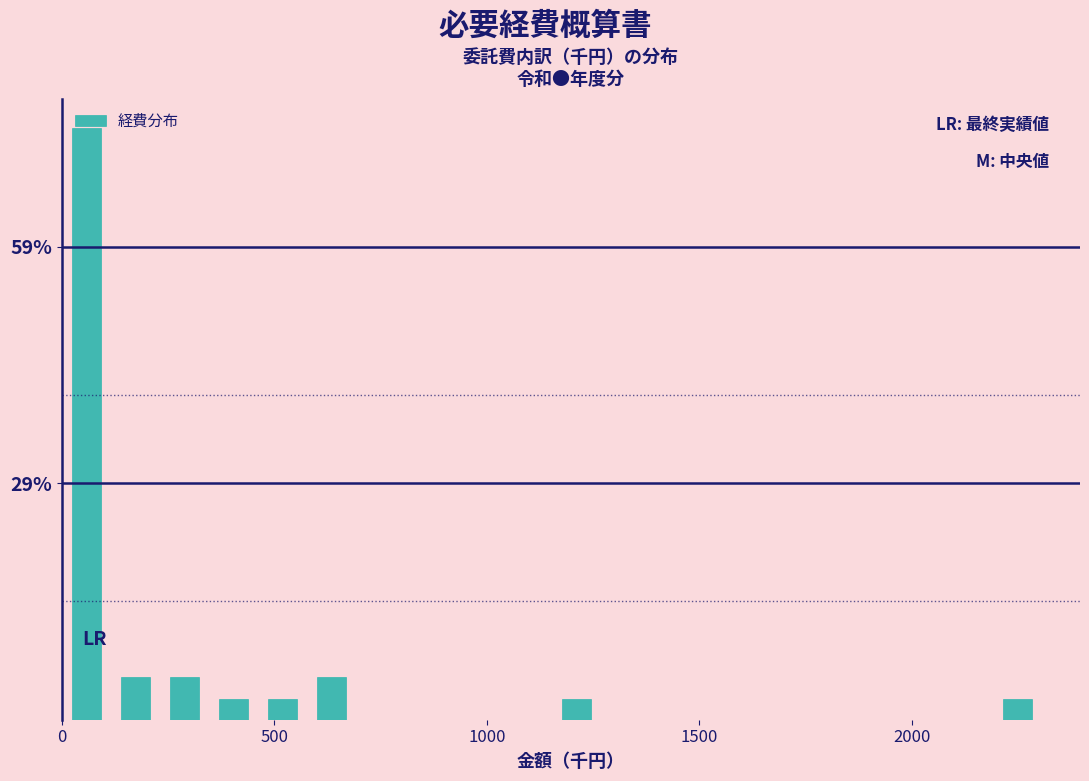

Around what value on the x-axis is the tallest bar? Give the approximate position of its centre, as read against the axis.

50